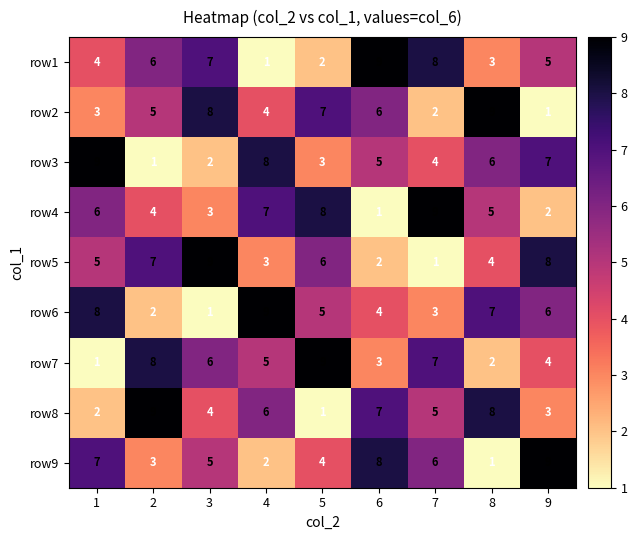

What is the spread (max minus min) of values at 5?

8